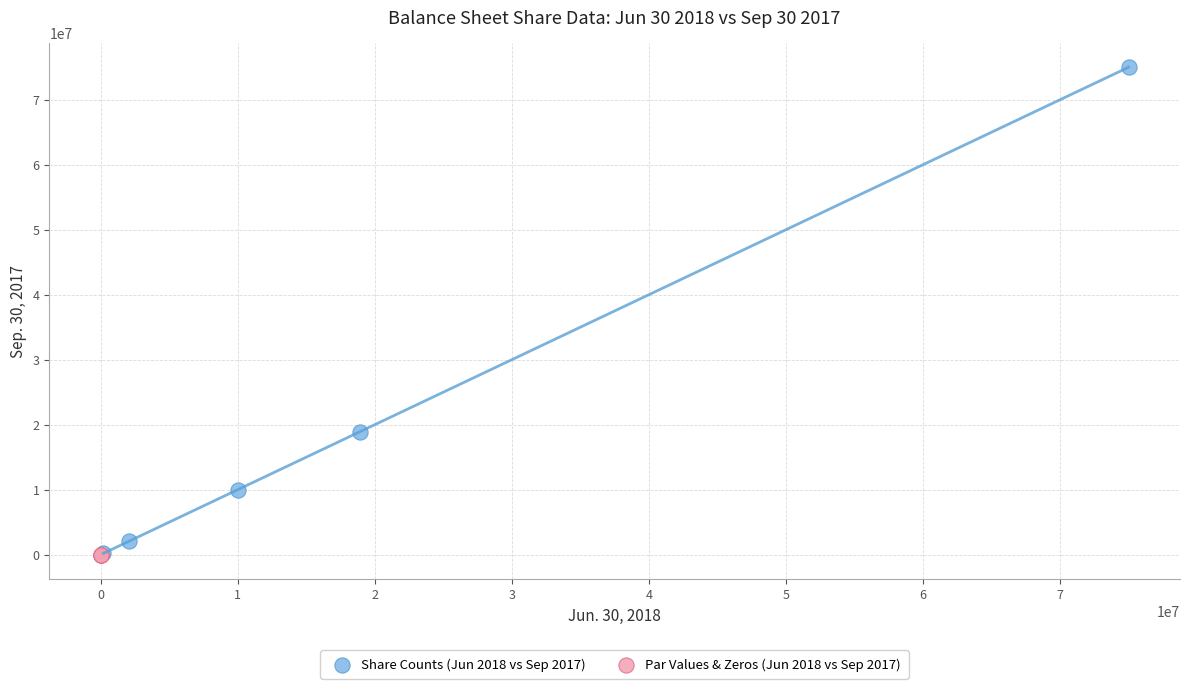

Which series has the widest spread of Y values?

Share Counts (Jun 2018 vs Sep 2017)